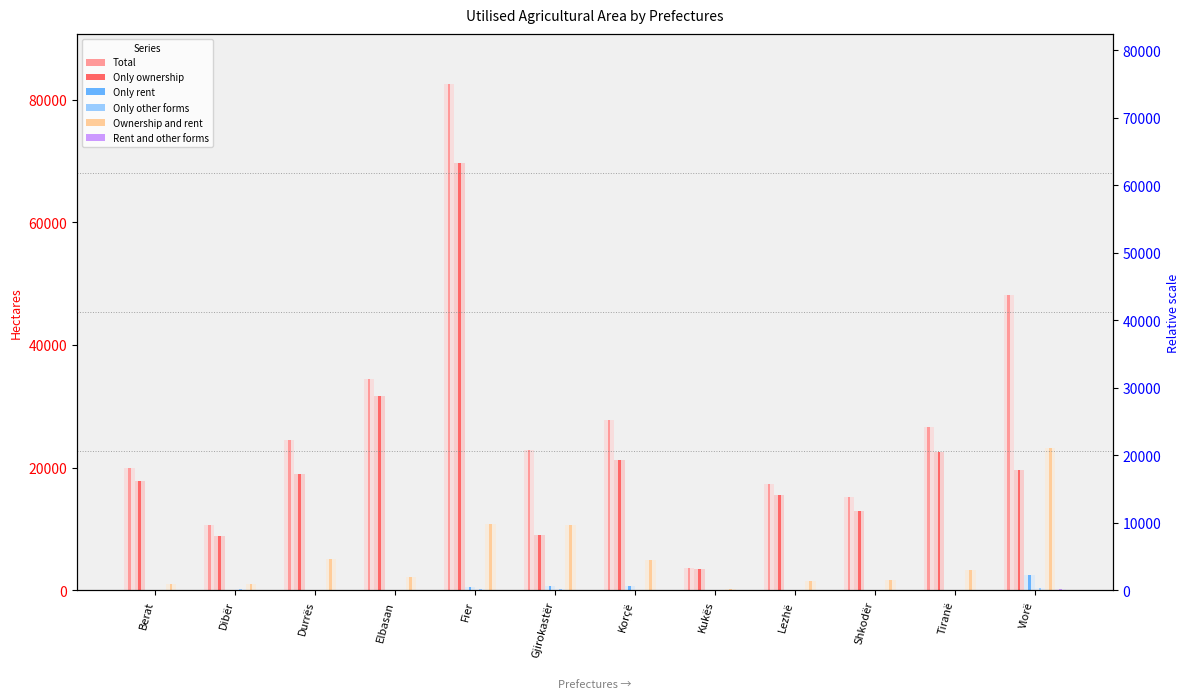

Reading right to left, list all the values displayed in this chart.

Total: 48144	26606	15237	17308	3619	27831	22947	82461	34496	24457	10621	19865
Only ownership: 19612	22572	12979	15482	3406	21271	9004	69584	31662	18940	8918	17890
Only rent: 2408	63	15	31	11	618	633	552	105	85	20	10
Only other forms: 317	5	11	21	4	37	184	147	29	22	199	32
Ownership and rent: 23206	3331	1688	1510	132	4924	10599	10778	2143	5120	1045	1045
Rent and other forms: 232	0	7	1	0	27	17	107	4	2	1	11